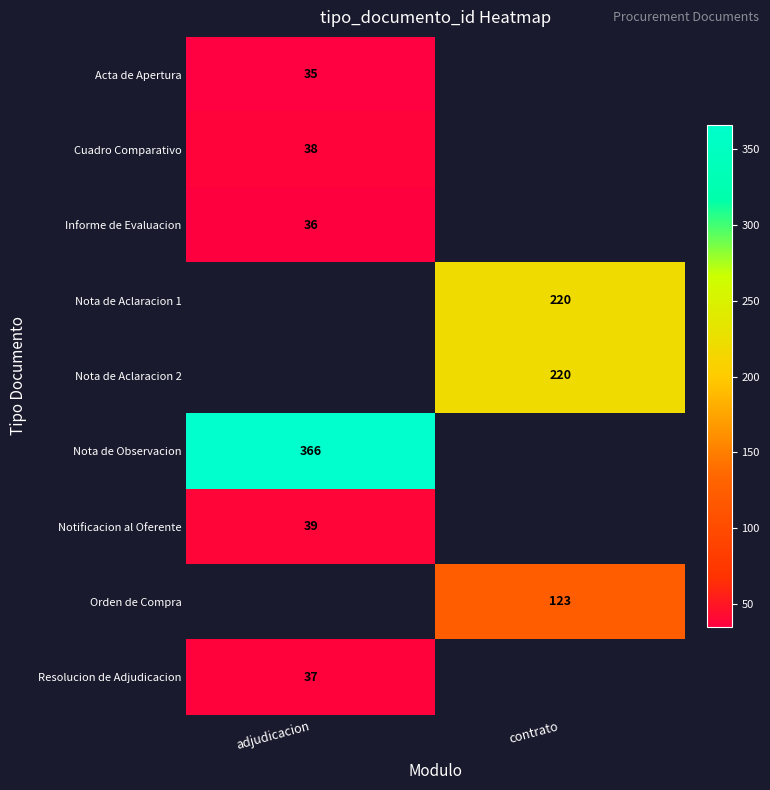

The Nota de Aclaracion 1 series shows 220 at contrato. True or false?

True